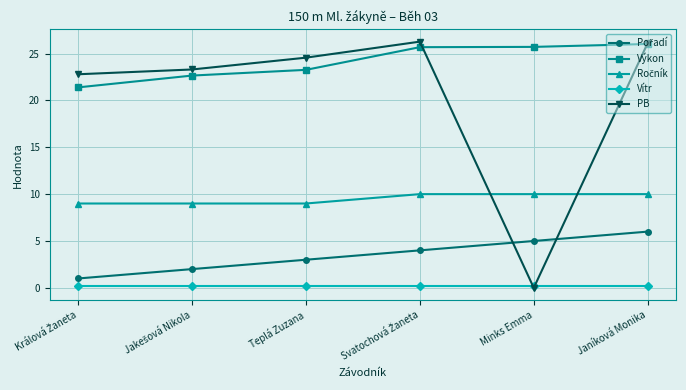

At which label does PB first exceed 24?

Teplá Zuzana